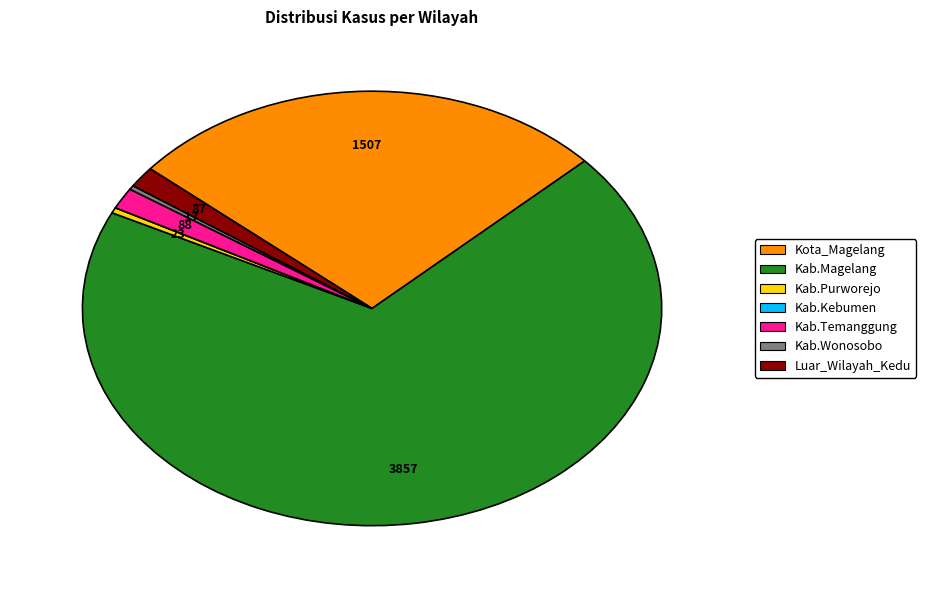

Do Luar_Wilayah_Kedu and Kab.Wonosobo together represent more than half of the pie?

No